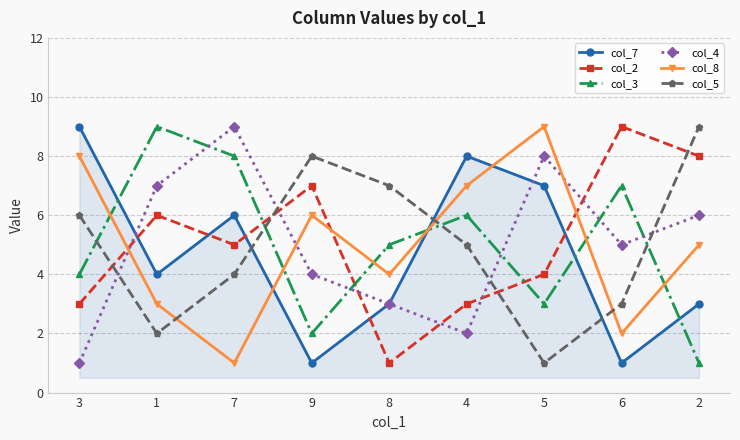

Which series changed the most between 8 and 2?

col_2